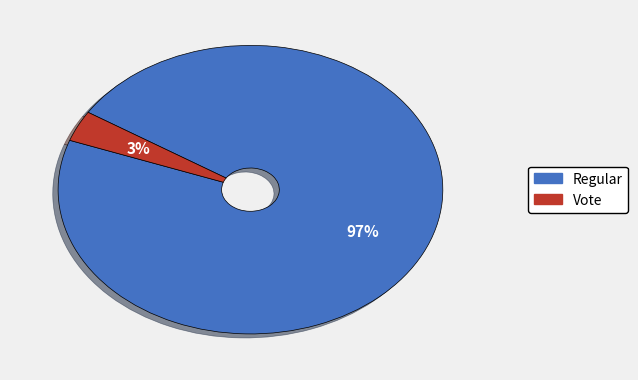

Which slice is the largest?

Regular